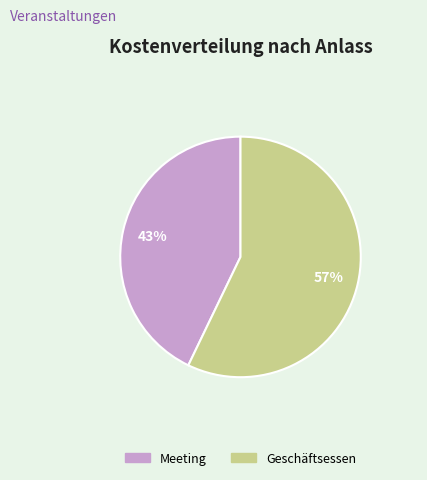

To the nearest percent, what percentage of the pie is Meeting?

43%